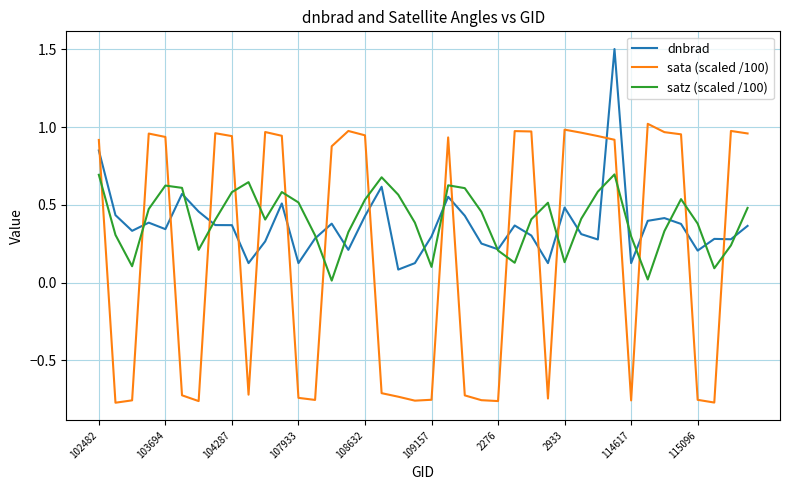

List the series in order of their peak value, lowest first.

satz (scaled /100), sata (scaled /100), dnbrad